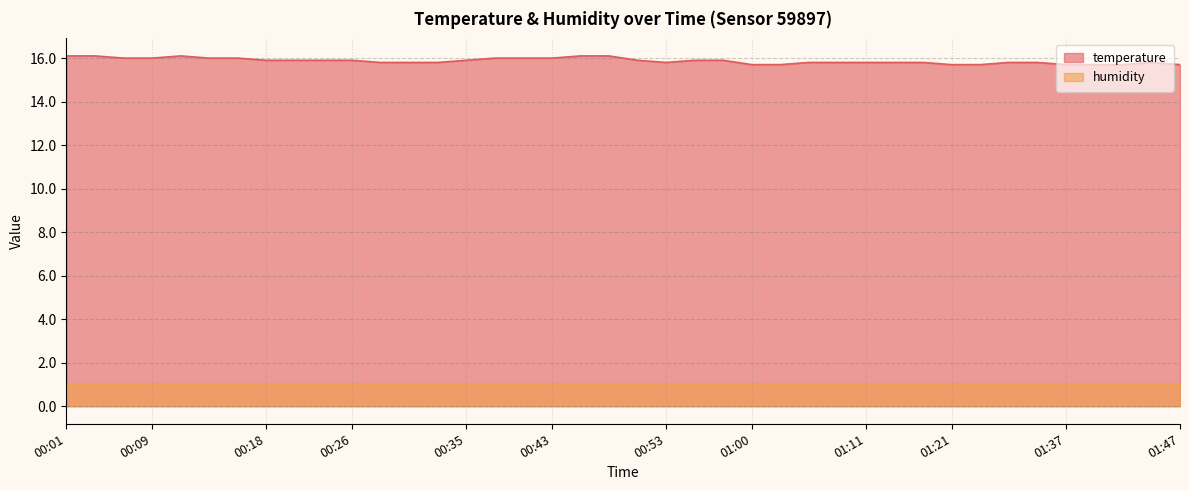

The chart shows a value of 16.0 at 00:13. True or false?

True